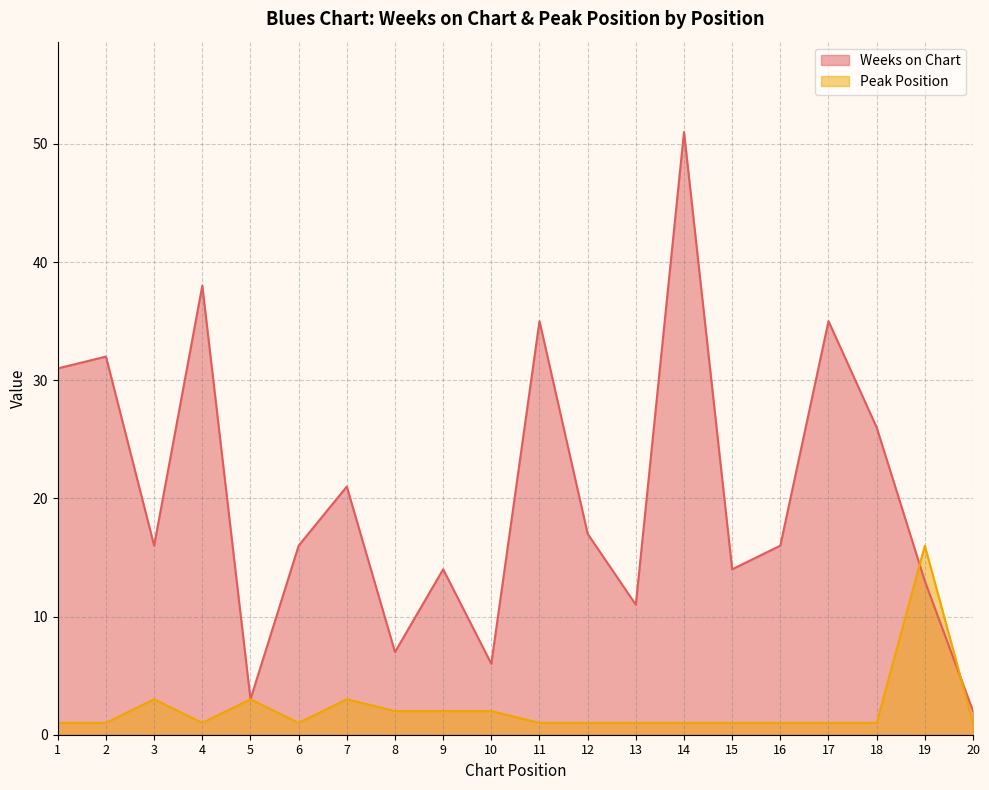

What value does the Weeks on Chart series have at 4, to the nearest 10?

40